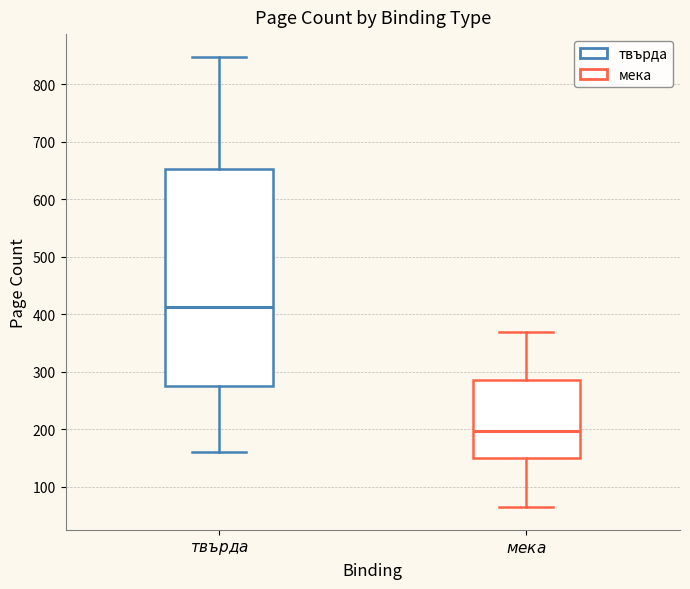

Which box is the tallest, from its lower edge to its upper edge?

$\it{твърда}$